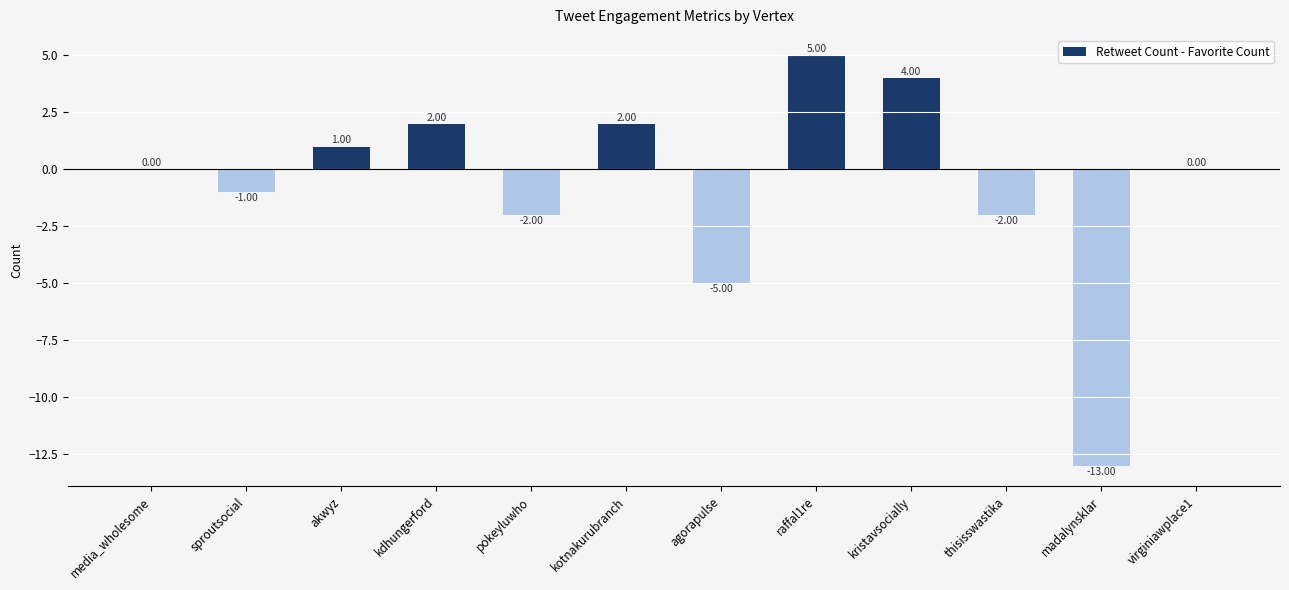

What is the sum of the values at kristavsocially and sproutsocial?

3